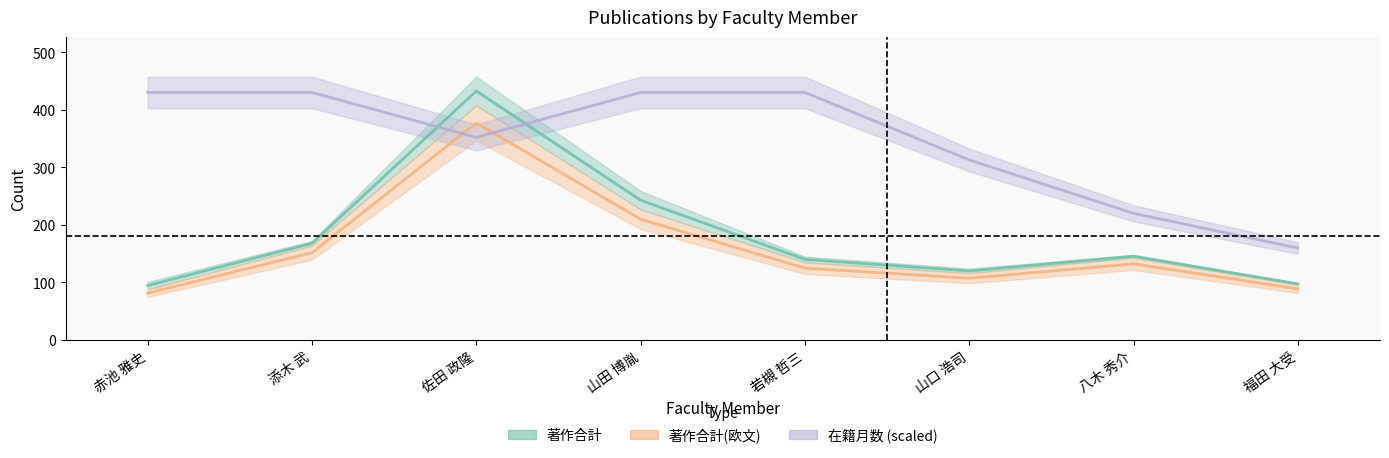

What position from the left is 山田 博胤?

4